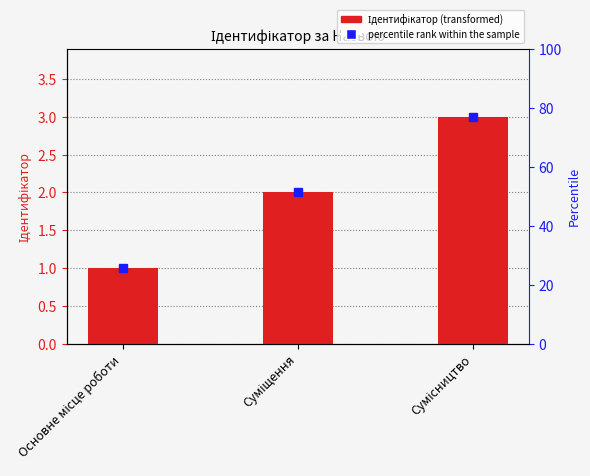

Is it true that the value at Сумісництво is 4?

False